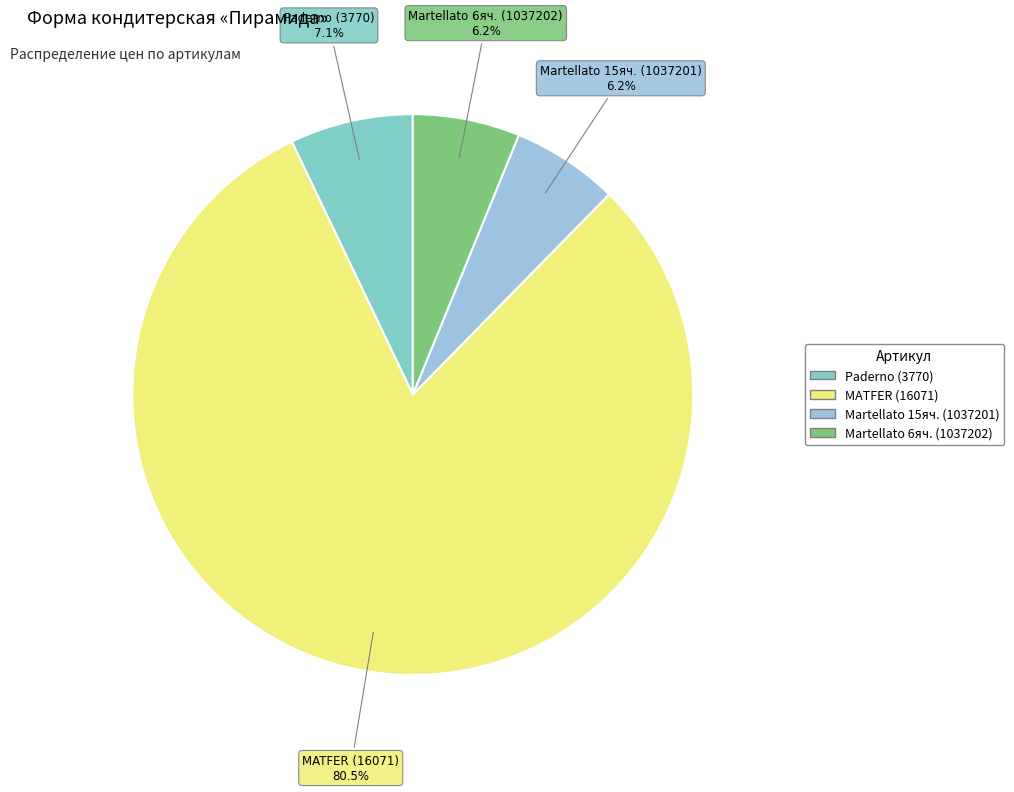

What is the smallest slice in the pie chart?

1037201